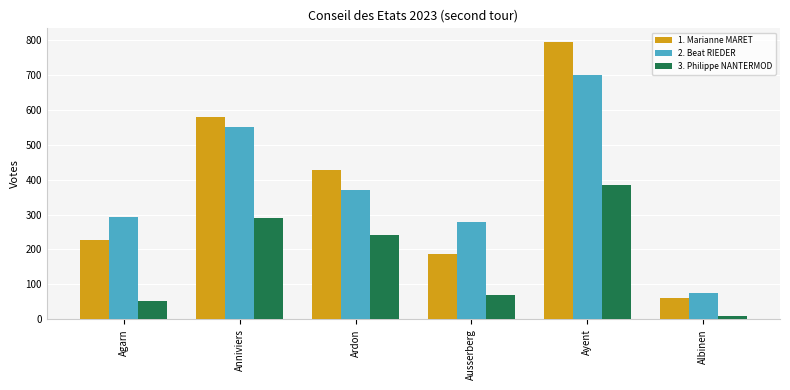

What is the label of the 6th bar from the right?

Agarn